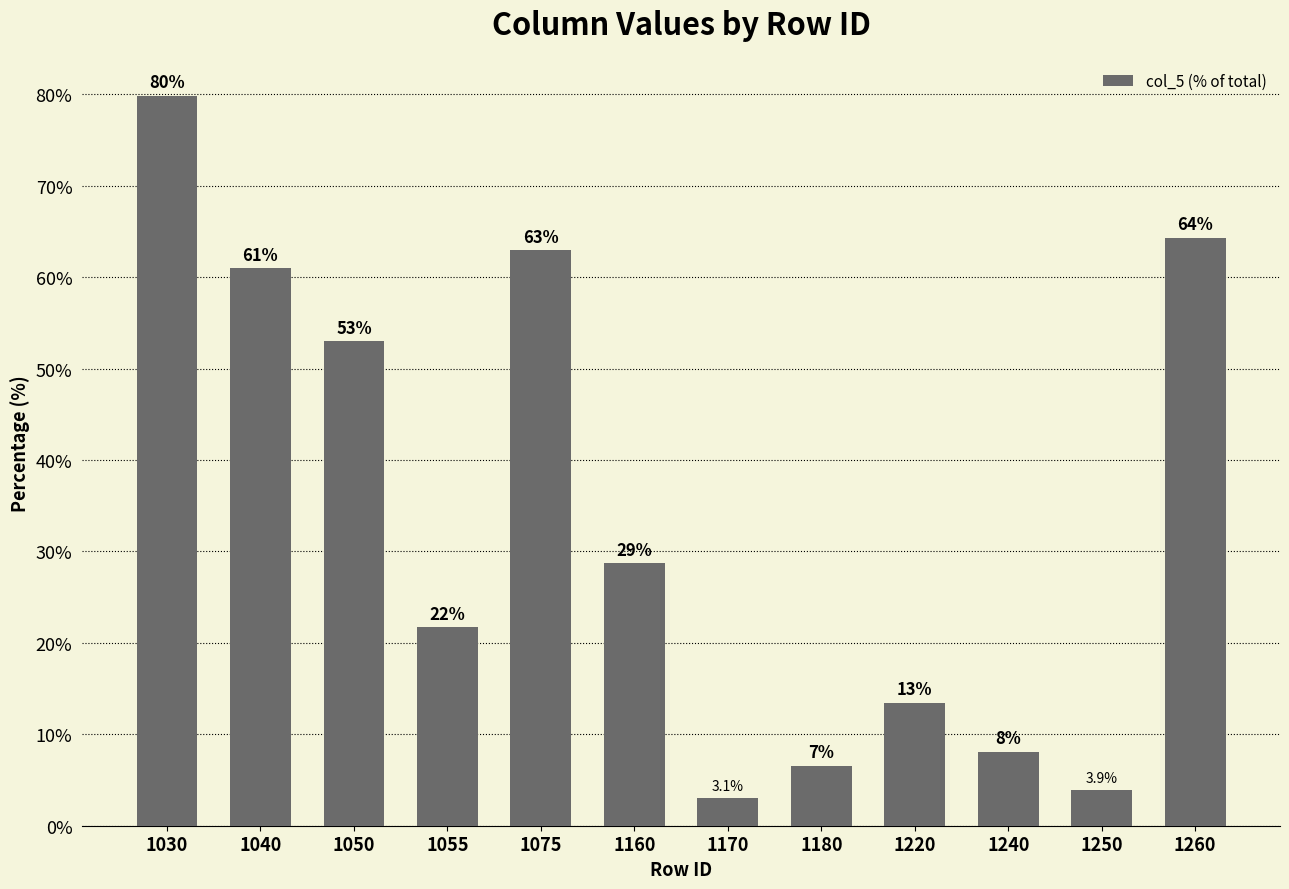

The chart shows a value of 3.9 at 1250. True or false?

True